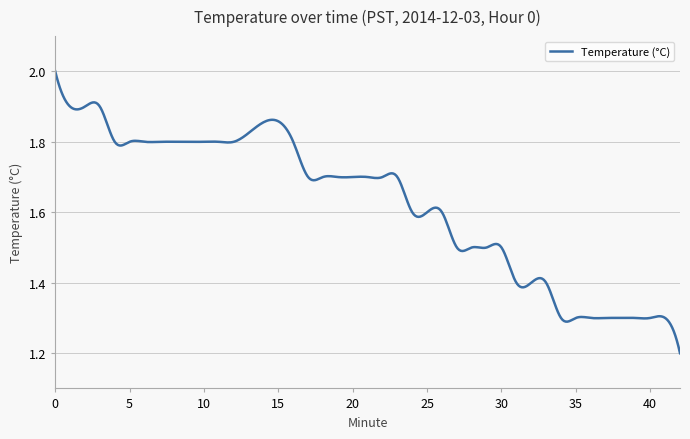

What is the difference between the maximum and minimum values?

0.8